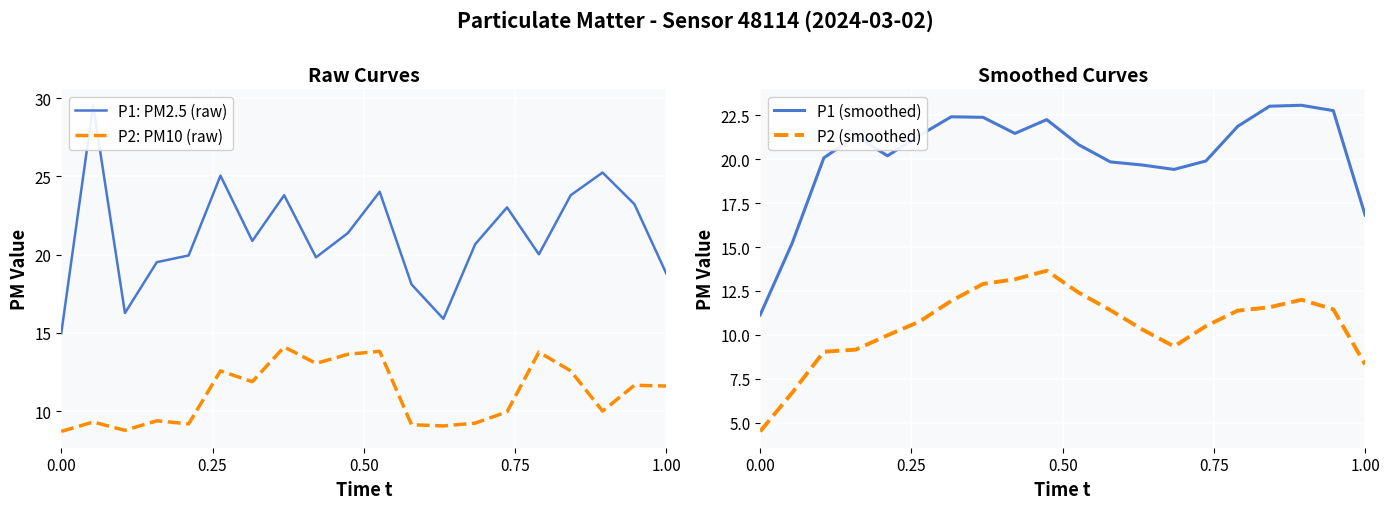

How many lines are shown in the chart?

4